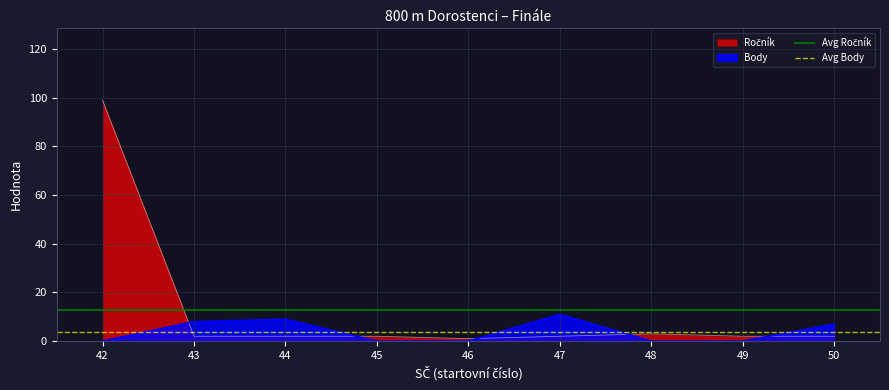

What is the maximum value for Body?

11